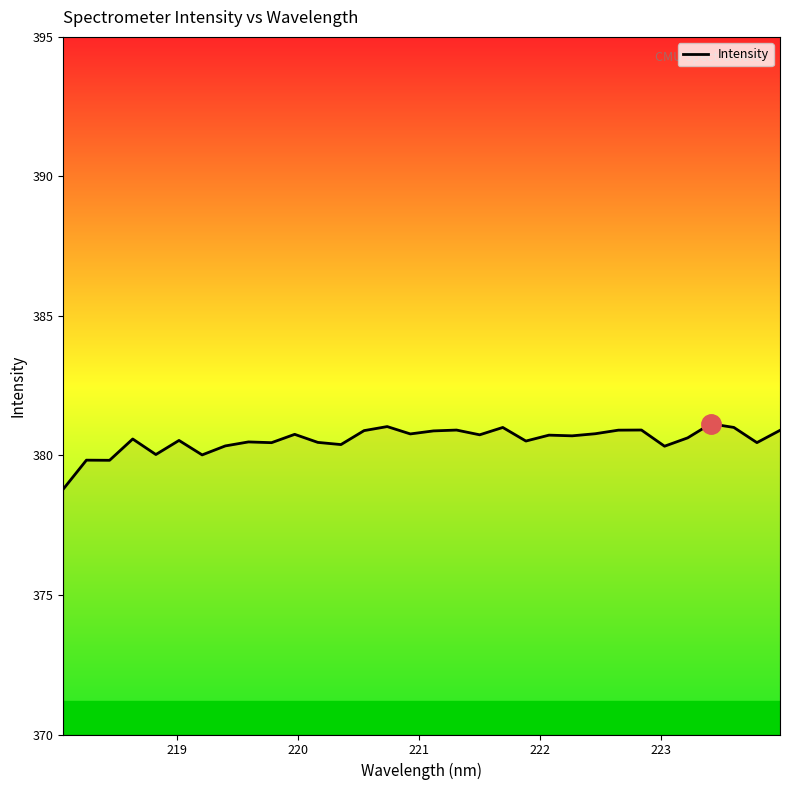

What is the smallest value displayed?

378.8